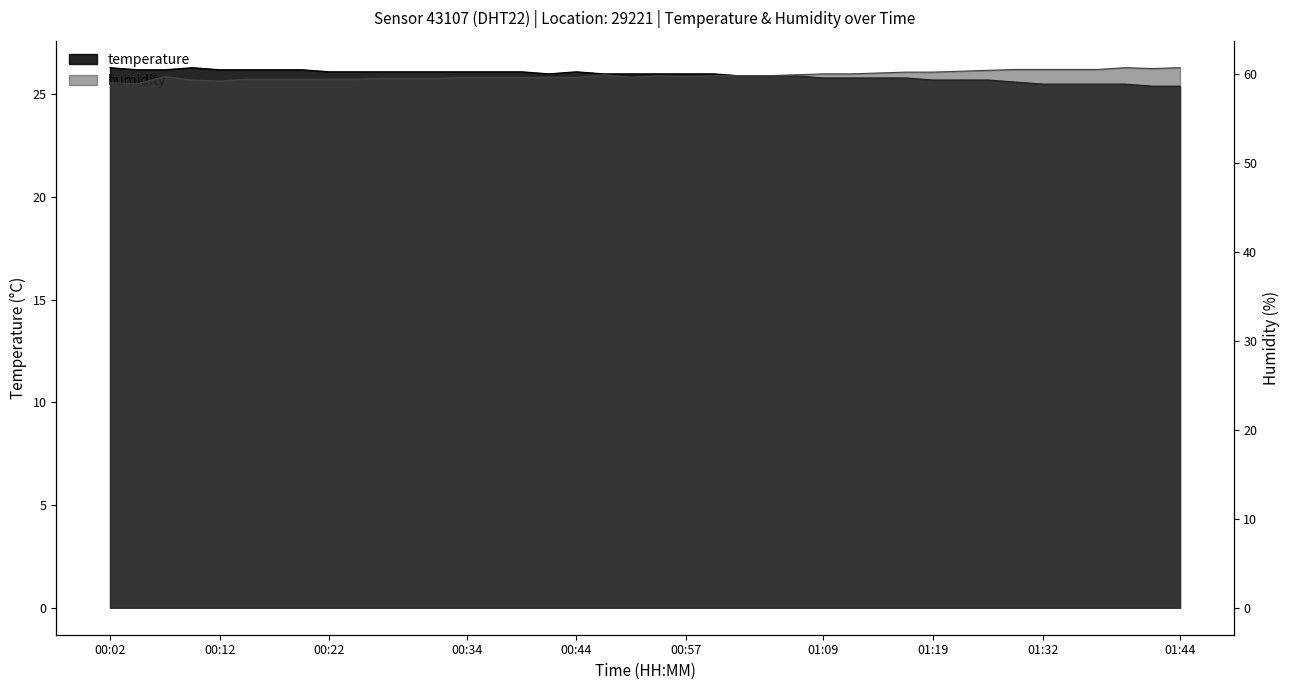

At how many categories does at least one series exceed 32?

40